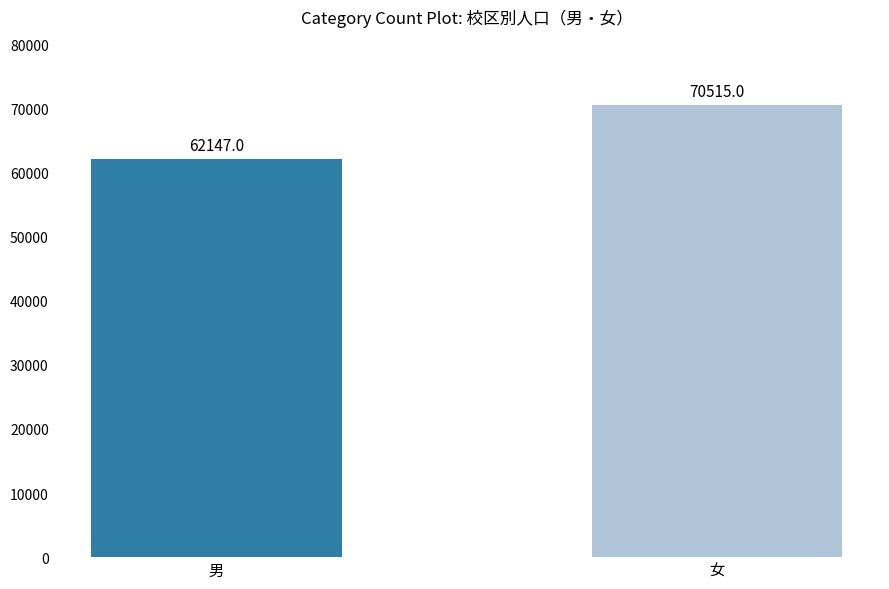

What is the greatest value displayed?

70515